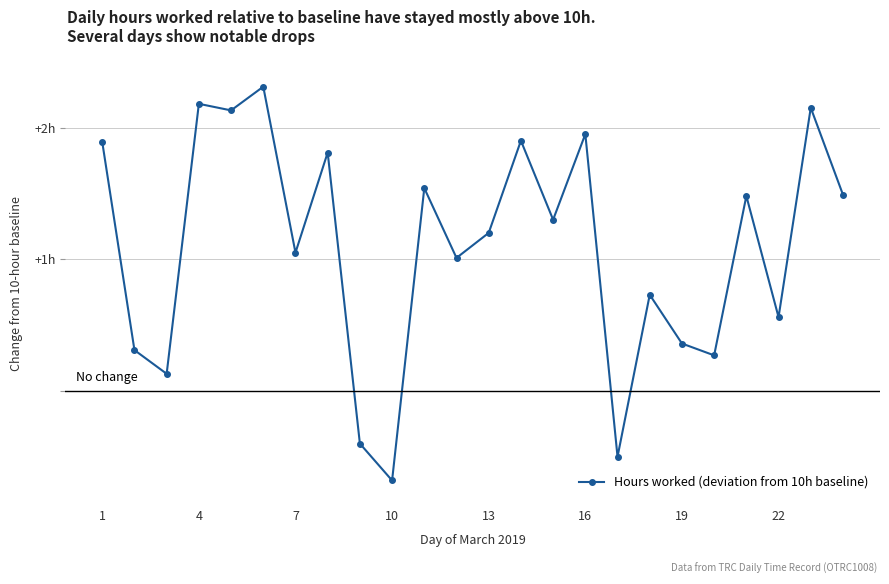

Is this an area chart (filled region under the line)?

No